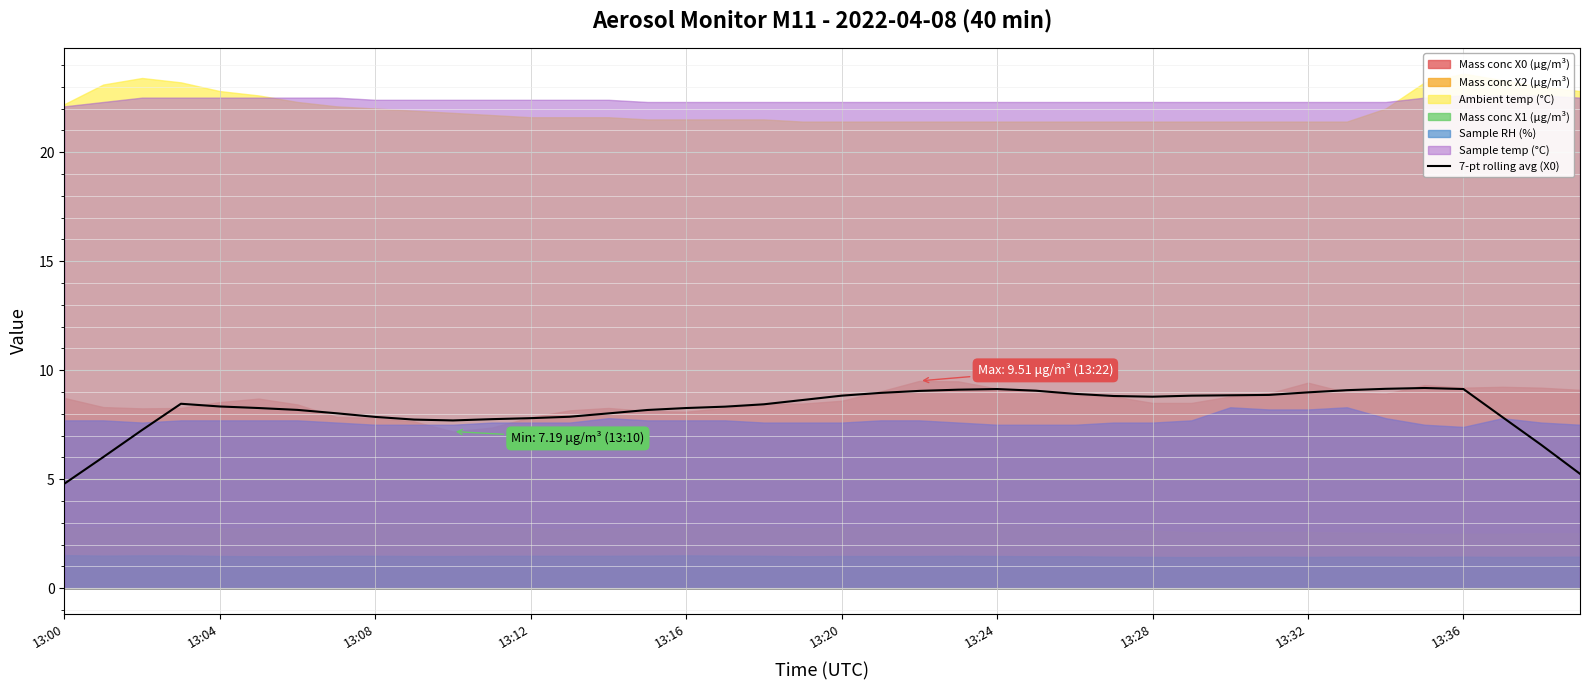

What is the difference between the maximum and second lowest values?

3.9